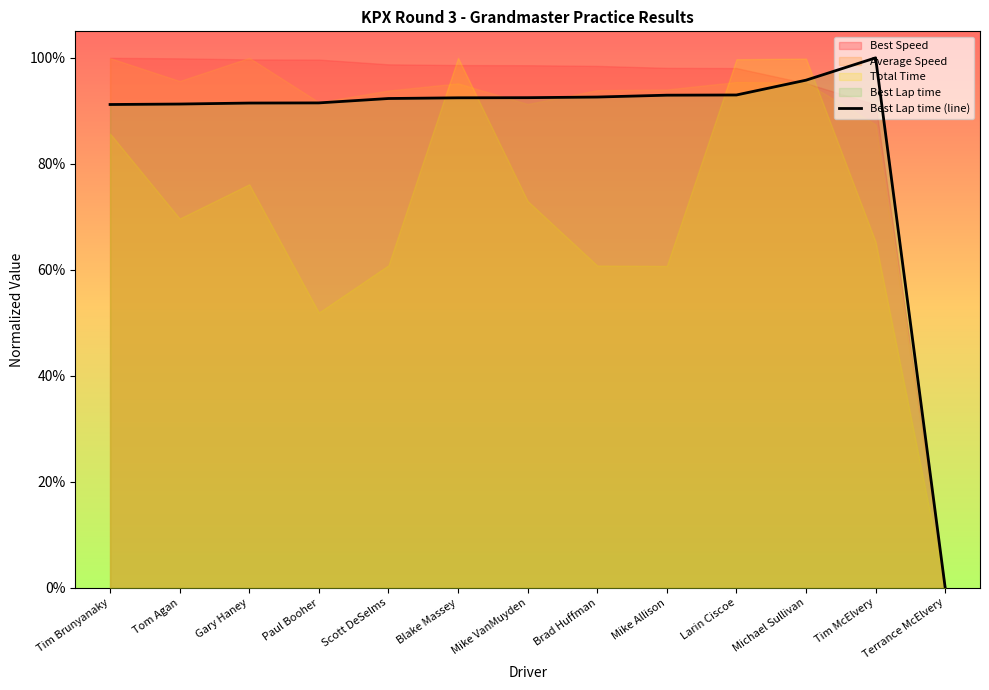

What is the approximate value at Blake Massey?

0.9